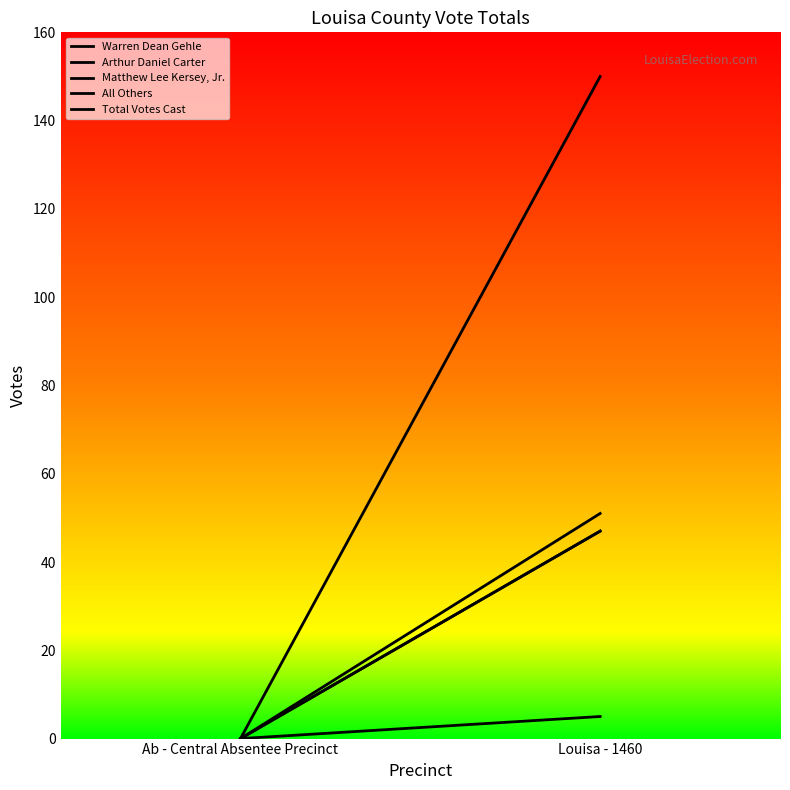

What is the sum of all Warren Dean Gehle values?

51